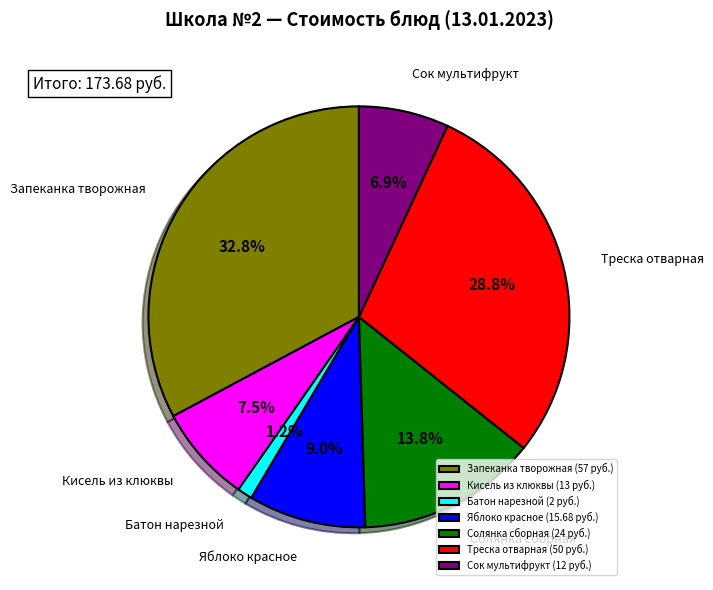

How many segments does this pie chart have?

7